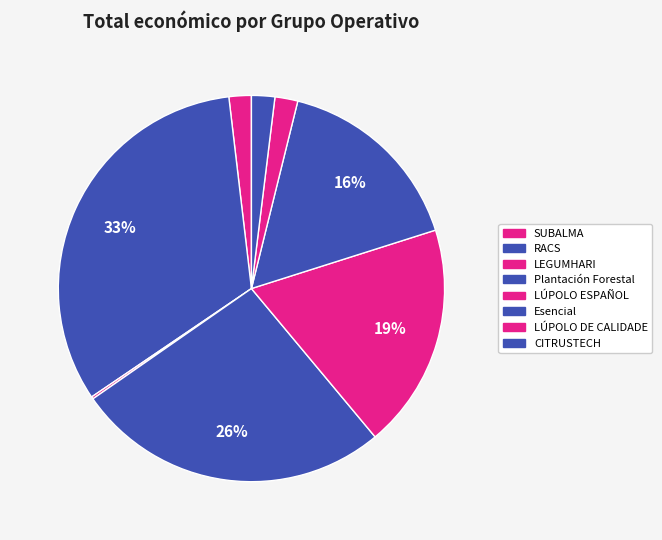

What is the largest slice in the pie chart?

RACS